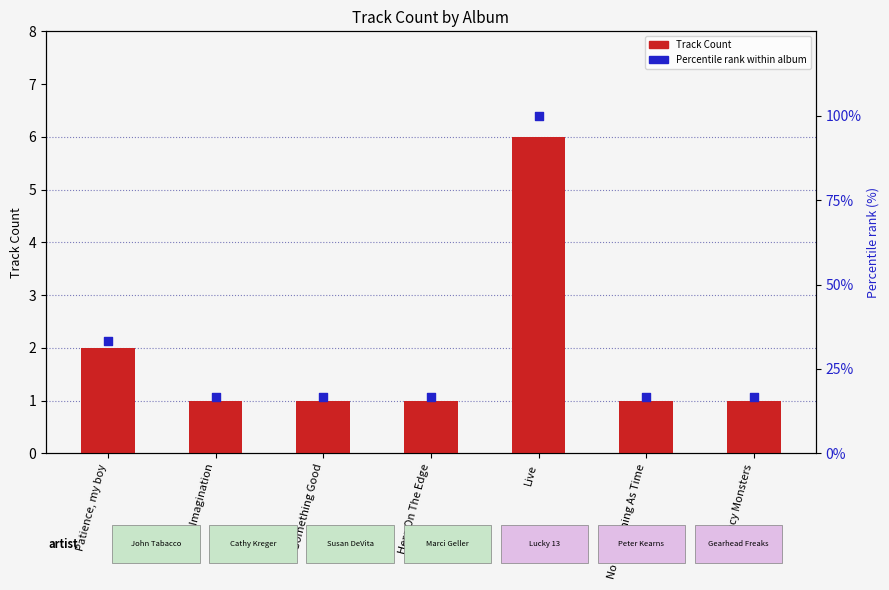

What are all the series names shown in the legend?

Track Count, Percentile rank within album